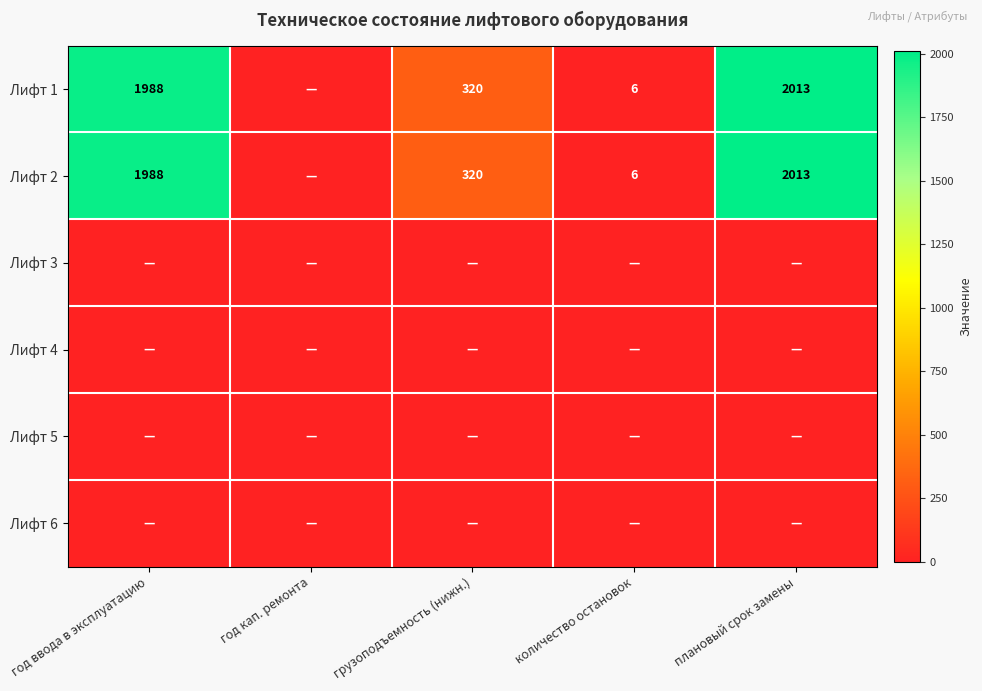

The Лифт 1 series shows 320 at грузоподъемность (нижн.). True or false?

True